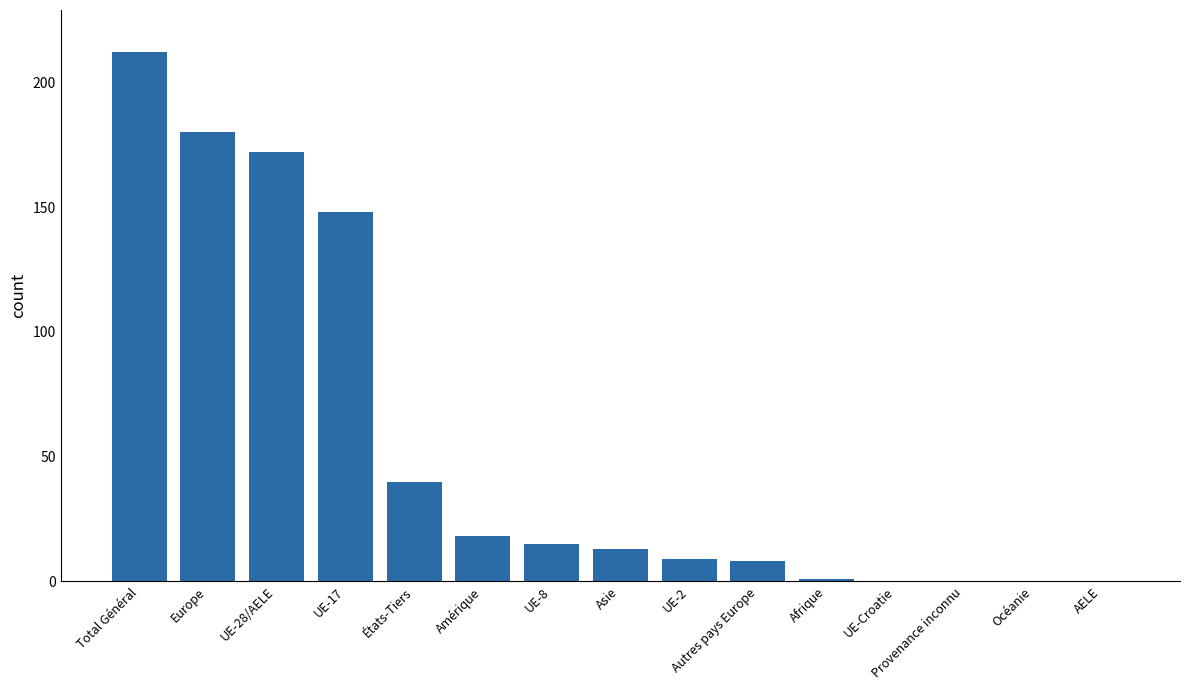

At which label is the value closest to 106?

UE-17